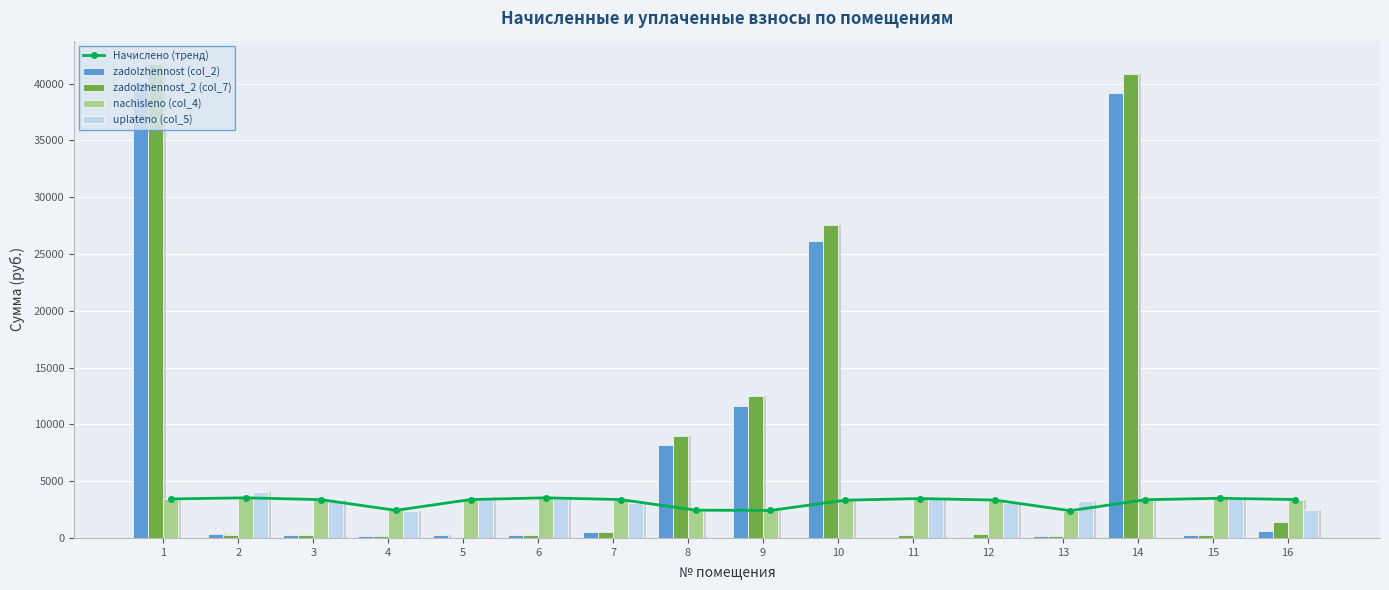

Reading left to right, what are all the values shown in this chart?

Начислено (тренд): 3436.6	3532.4	3372.6	2429.5	3380.6	3532.4	3380.6	2445.6	2421.6	3324.7	3468.5	3332.6	2397.6	3364.7	3492.5	3380.6
zadolzhennost (col_2): 40012.6	317.1	281.1	202.5	281.7	294.4	563.4	8186.3	11581.6	26180.9	0.0	64.5	199.8	39175.1	291.0	567.3
zadolzhennost_2 (col_7): 41686.2	294.4	281.1	202.5	0.0	294.4	563.4	8998.8	12455.5	27551.3	289.0	342.2	199.8	40813.7	291.0	1423.3
nachisleno (col_4): 3436.6	3532.4	3372.6	2429.5	3380.6	3532.4	3380.6	2445.6	2421.6	3324.7	3468.5	3332.6	2397.6	3364.7	3492.5	3380.6
uplateno (col_5): 0.0	4031.0	3343.9	2408.8	3576.5	3502.4	3071.2	0.0	0.0	0.0	3439.0	3054.9	3274.2	0.0	3462.8	2477.9